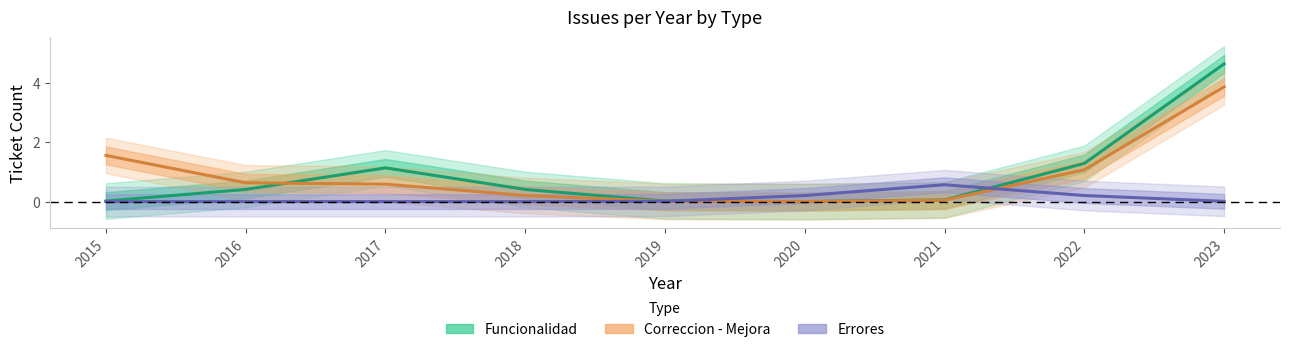

True or false: Funcionalidad has more than 1 interior local peaks.

False